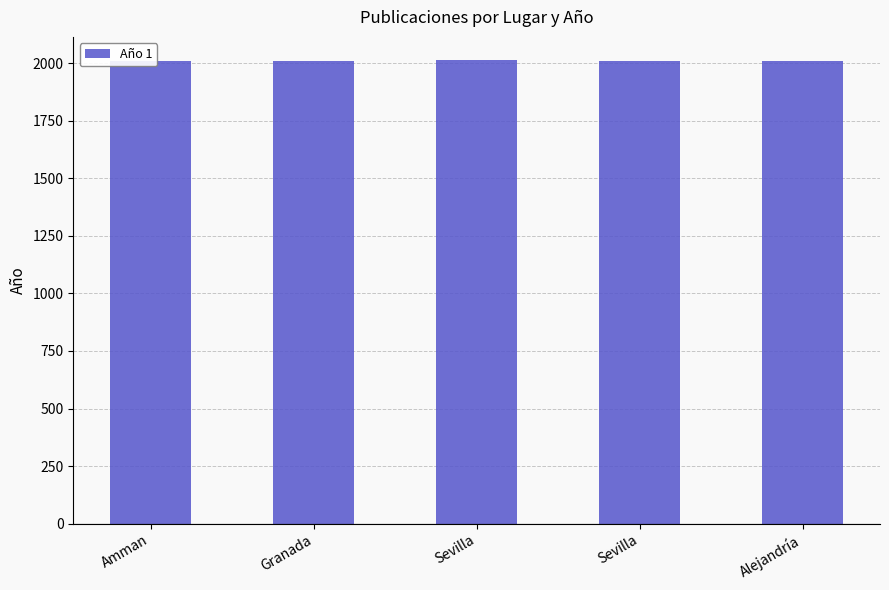

At which label is the value closest to 2010?

Amman